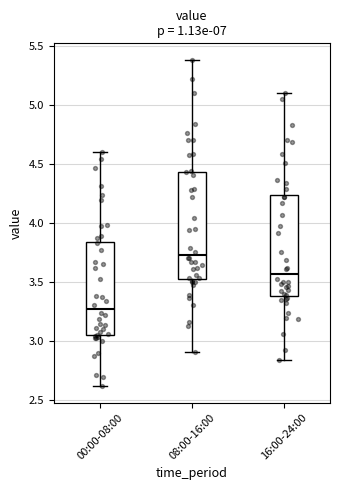

Which box is the tallest, from its lower edge to its upper edge?

08:00-16:00